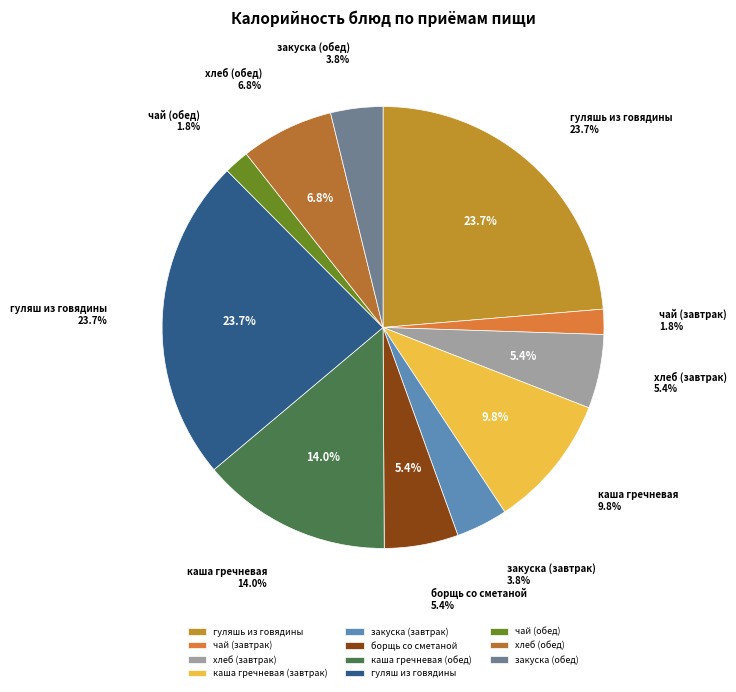

Combined, do гуляш из говядины and чай (завтрак) account for over 50%?

No